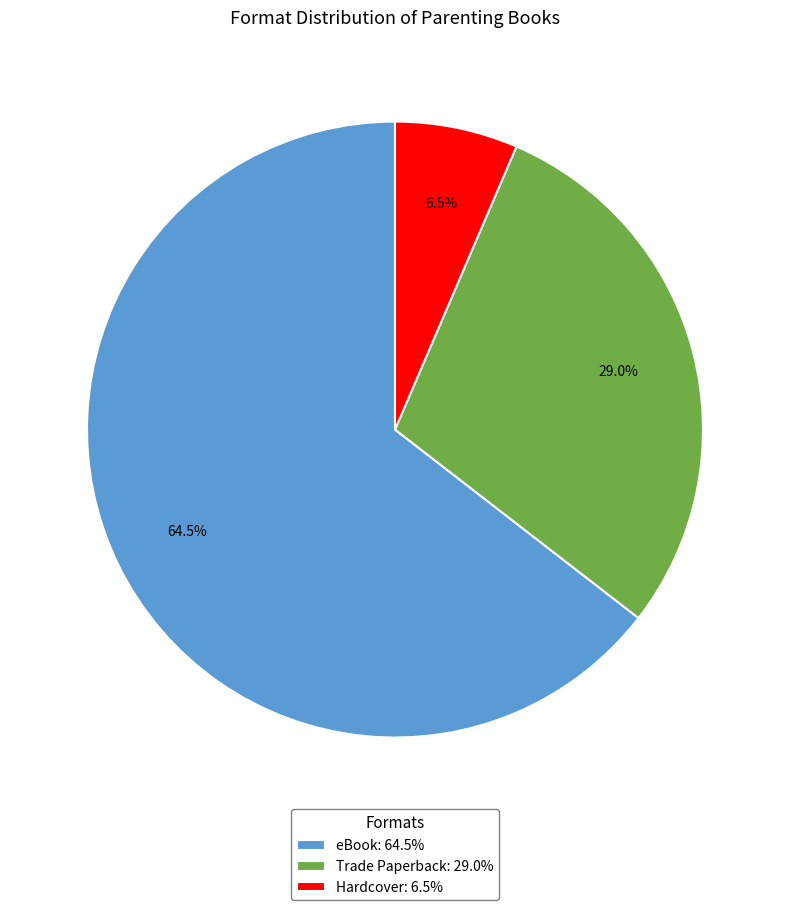

Does eBook account for over 50% of the chart?

Yes